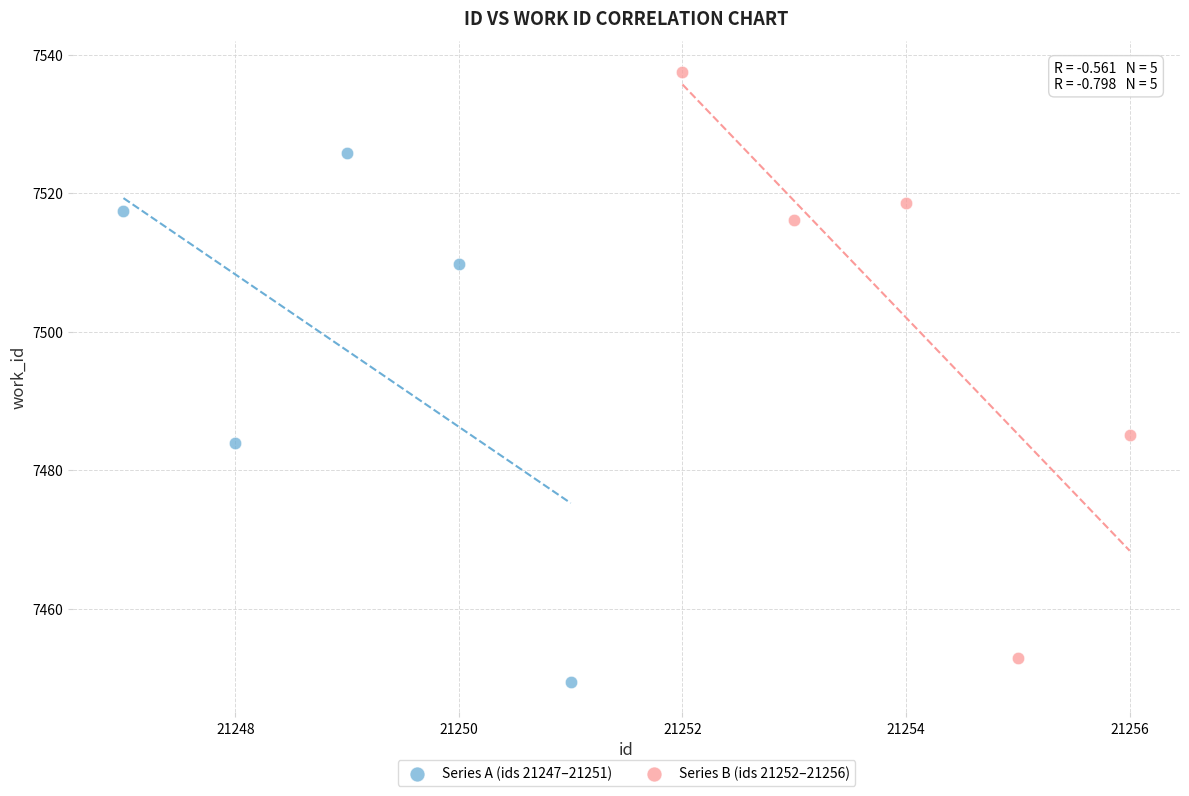

Which series reaches the maximum Y coordinate?

Series B (ids 21252–21256)